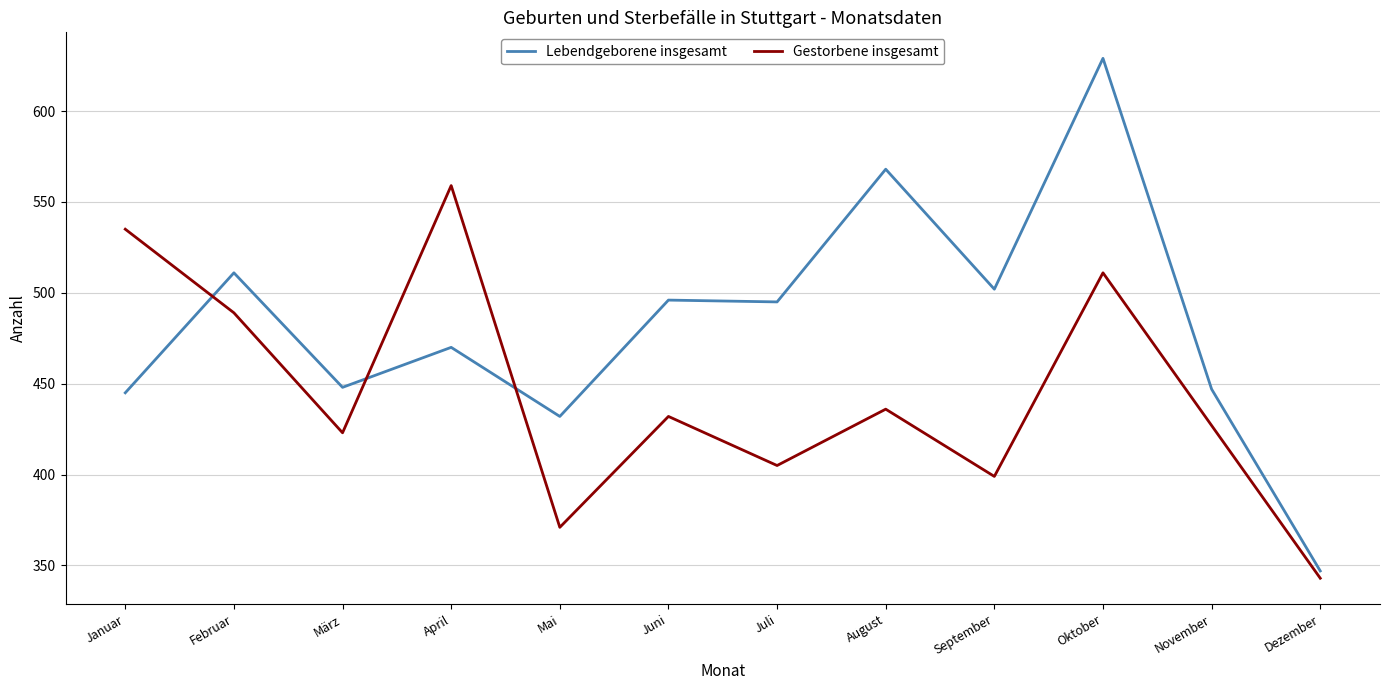

Which series changed the most between Januar and November?

Gestorbene insgesamt